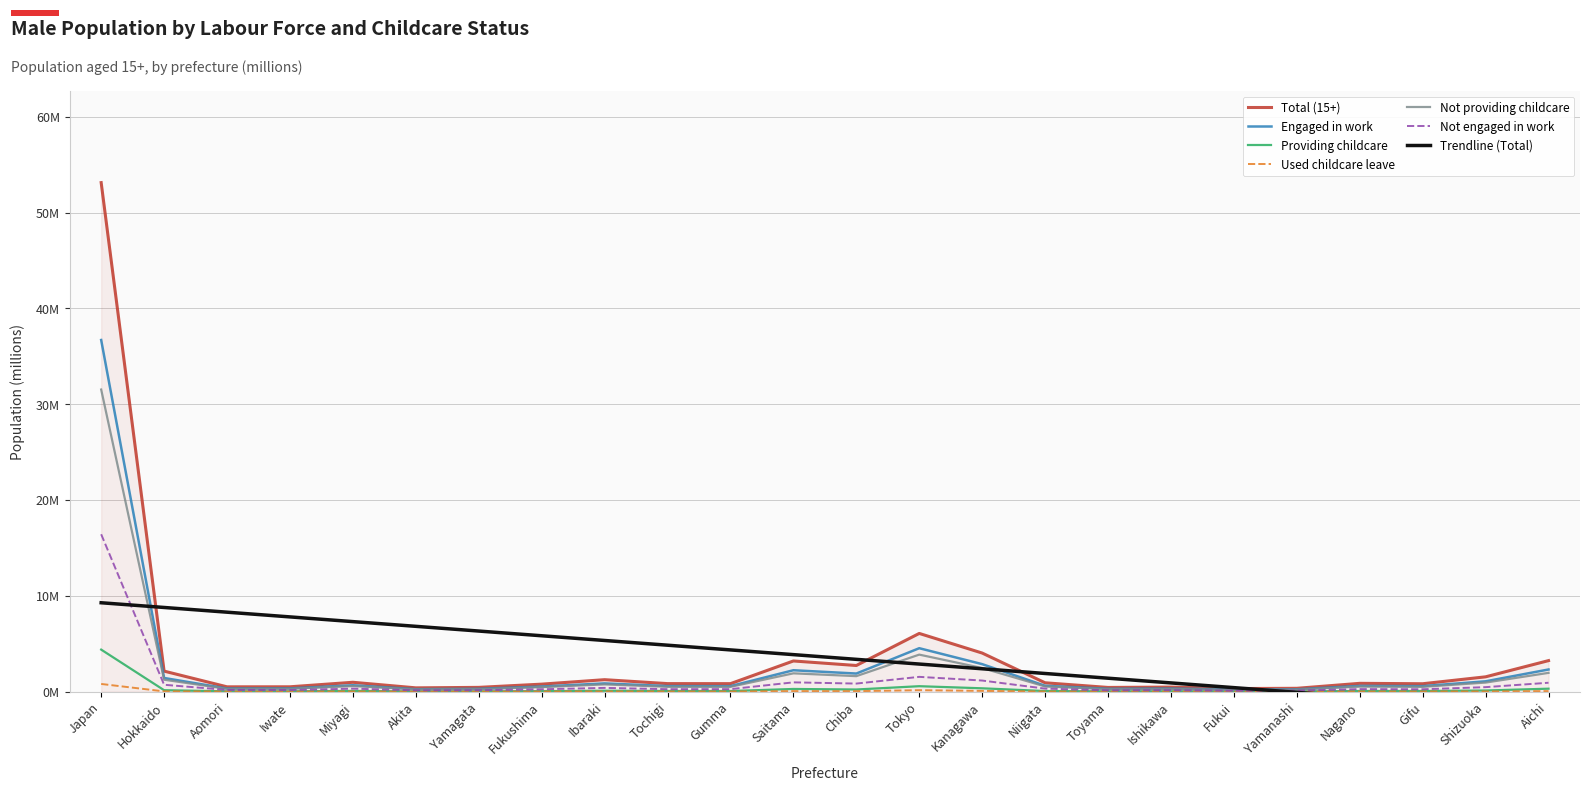

How many lines are shown in the chart?

6